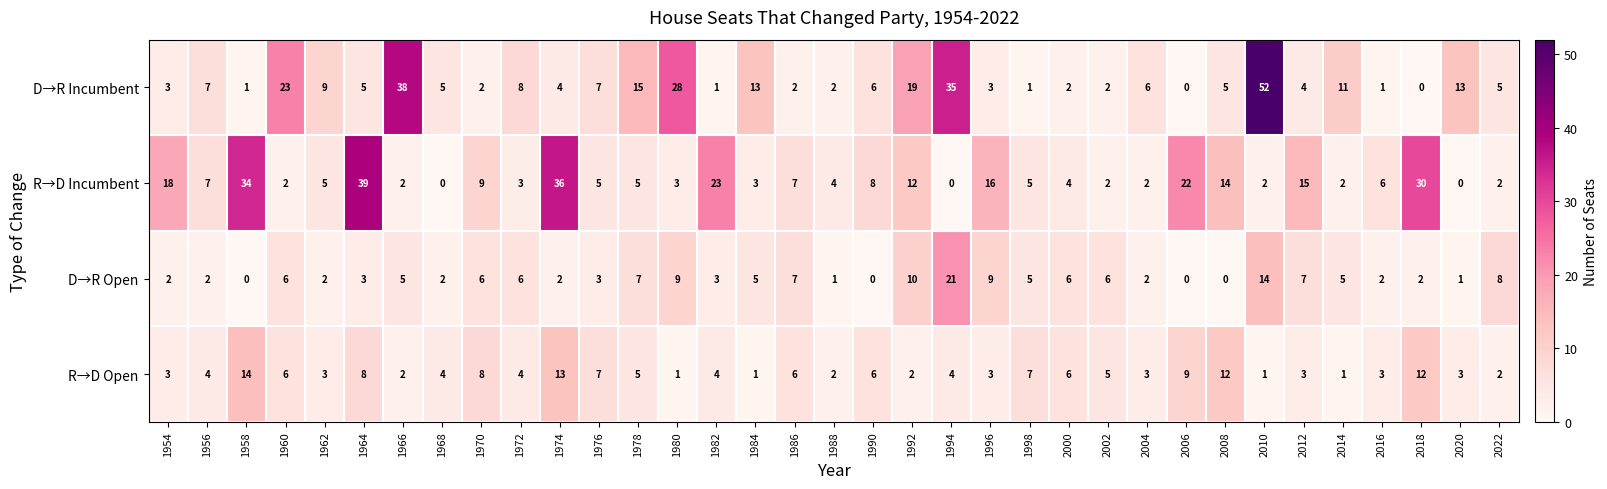

Which series has the largest range (max minus min)?

D→R Incumbent